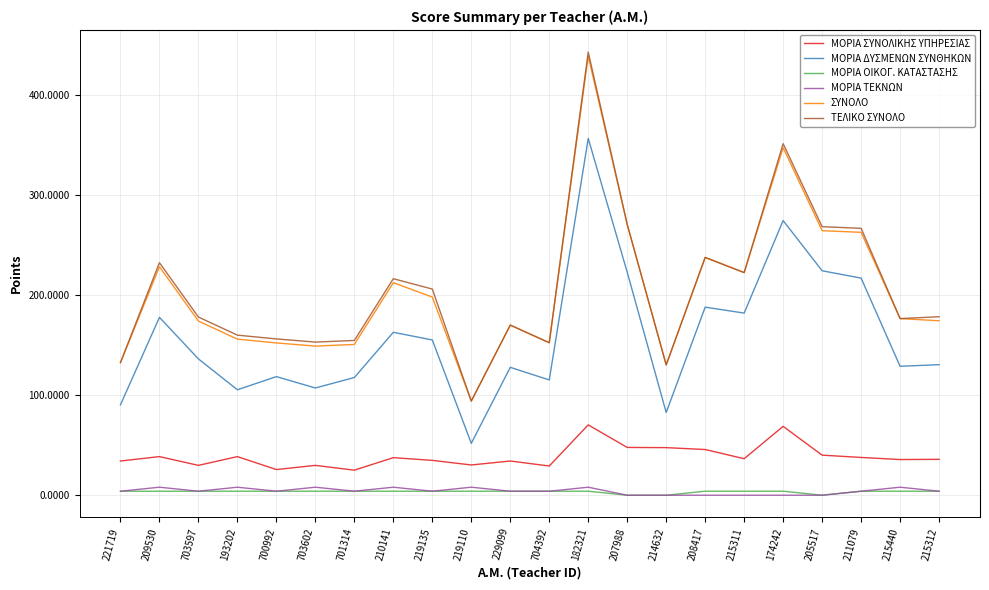

What is the maximum value shown in the chart?

442.3